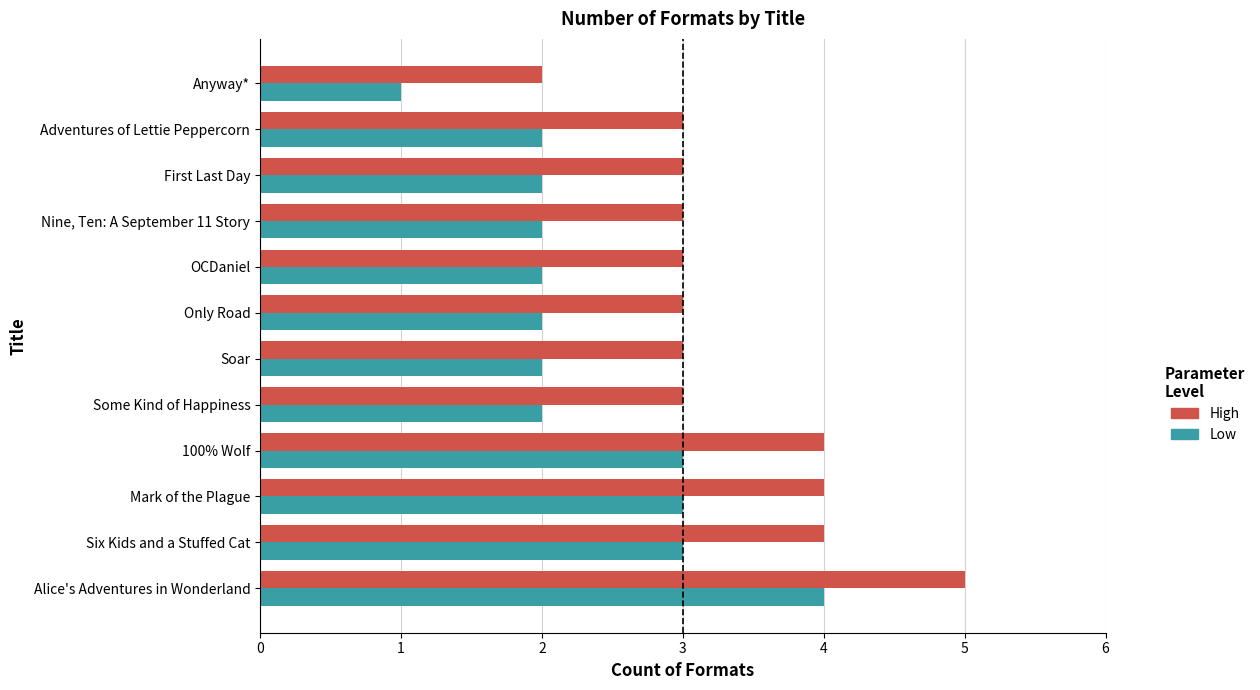

How many High values are between 3 and 4?

10